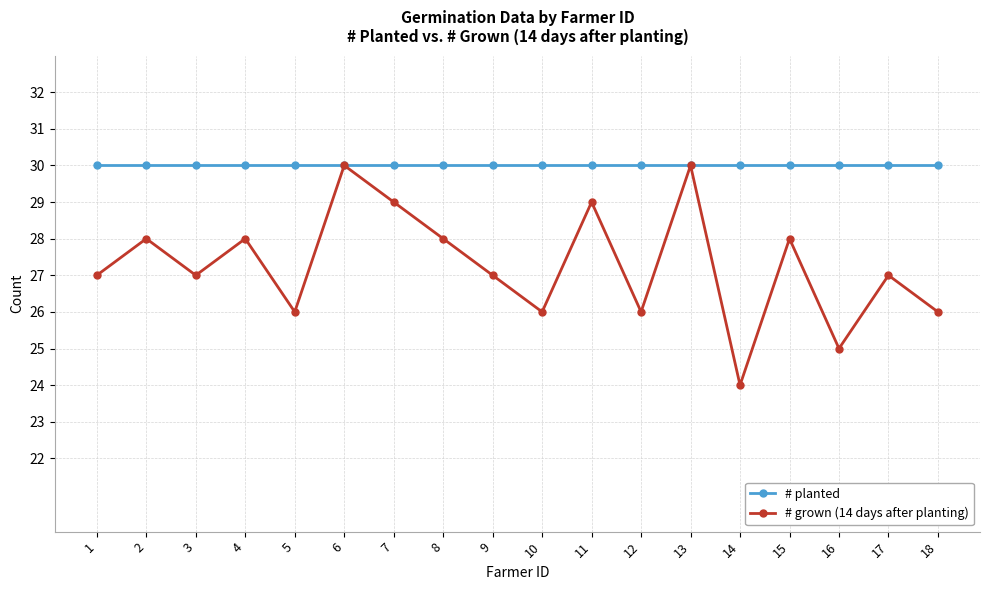

What is the greatest value displayed?

30